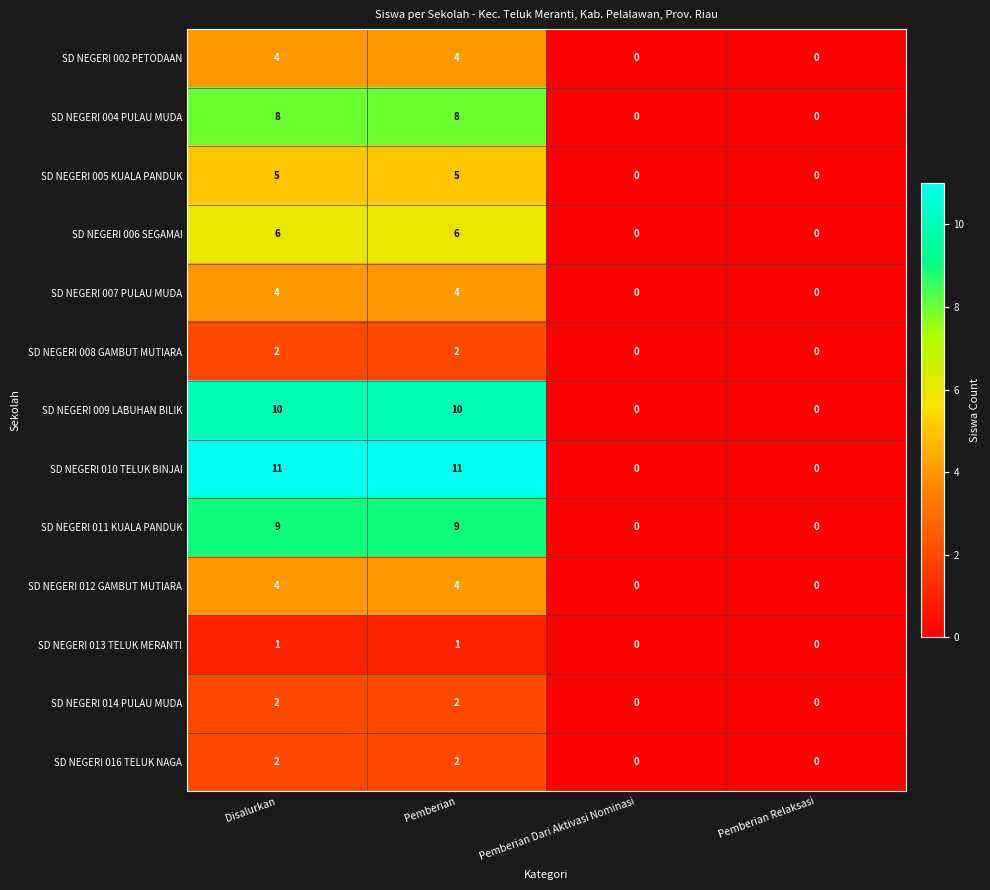

Which series has the largest total across all categories?

SD NEGERI 010 TELUK BINJAI